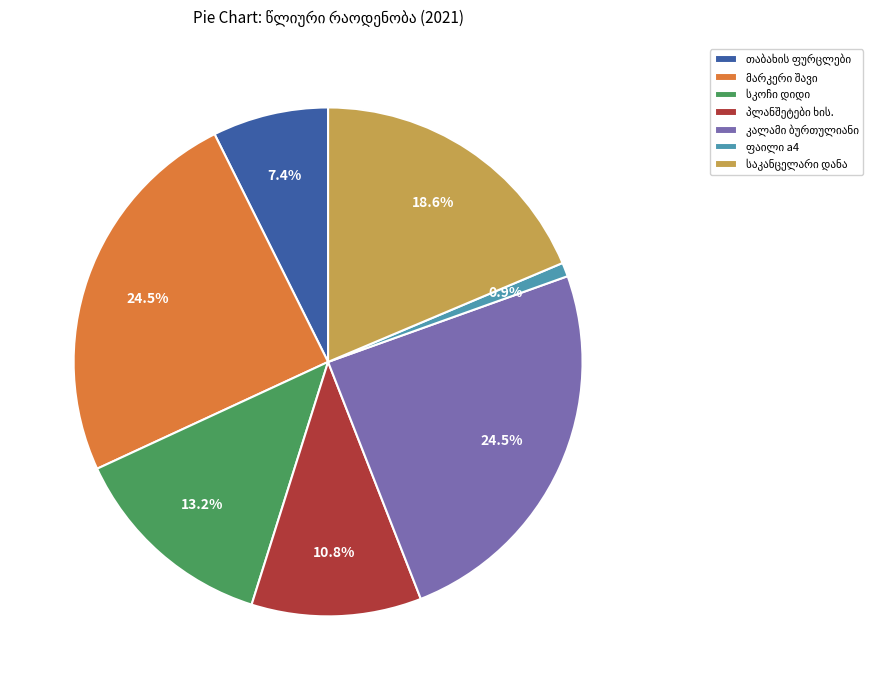

Is there a majority slice in this chart?

No